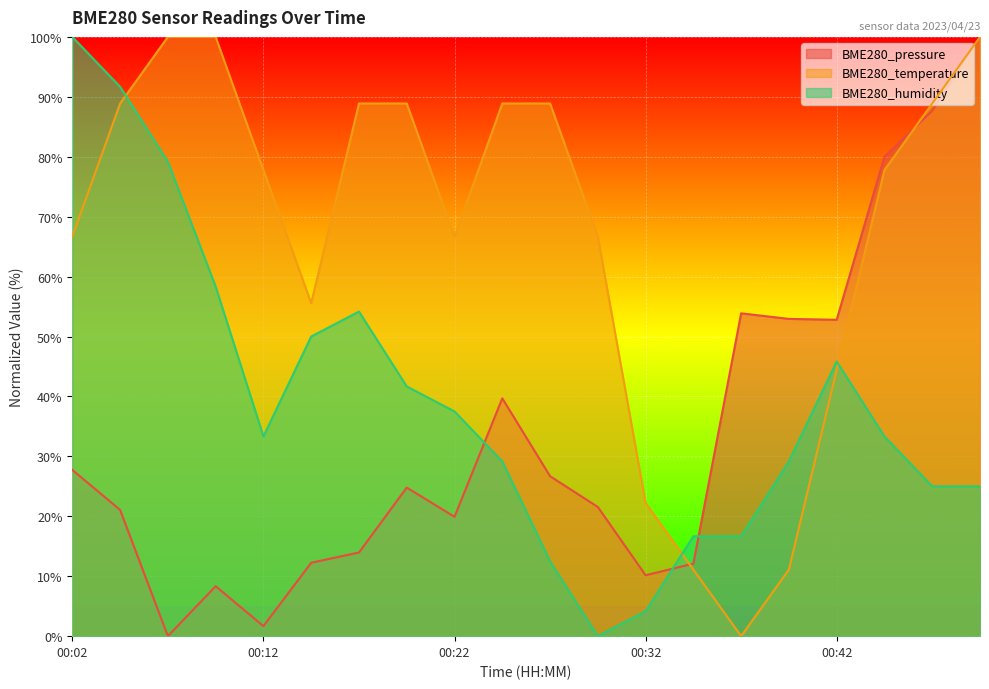

At which label does BME280_humidity reach its minimum?

00:29